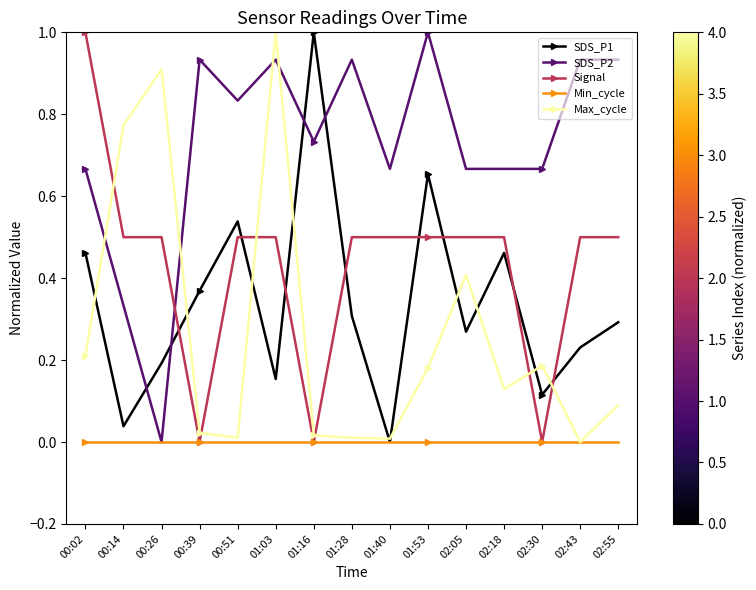

What is the label of the 12th point from the right?

00:39